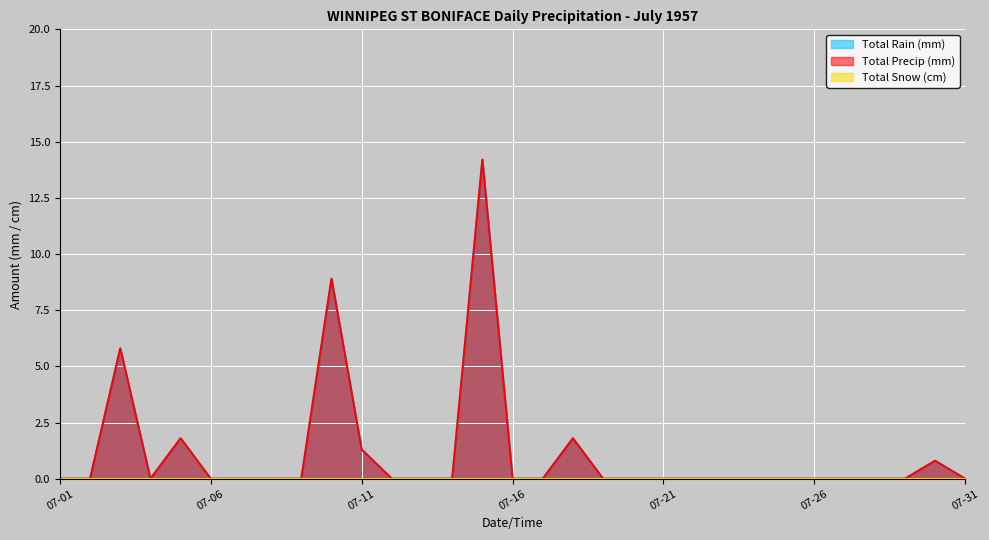

Read the Total Precip (mm) value at 07-18.

1.8